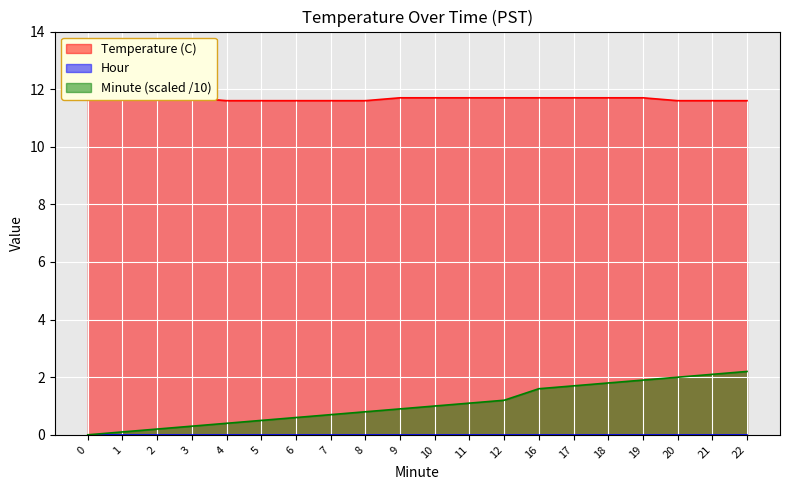

Is the value of Minute at 1 greater than the value of Temperature (C) at 3?

No